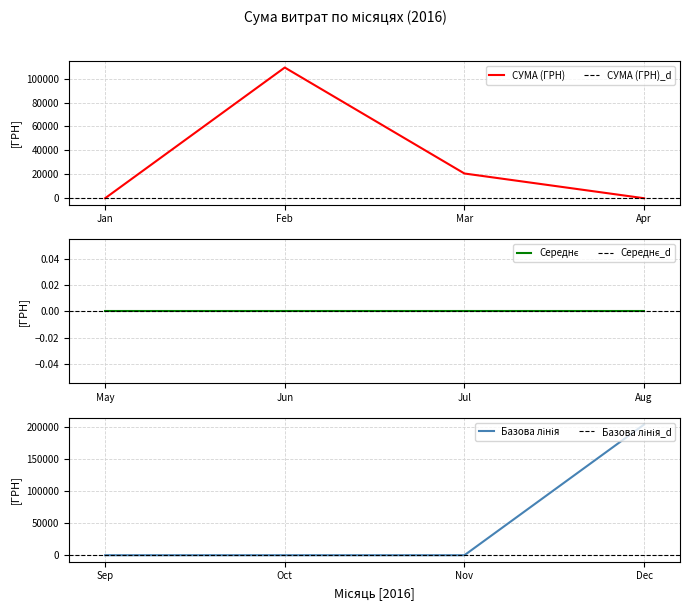

At which category does СУМА (ГРН) reach its first local peak?

Feb